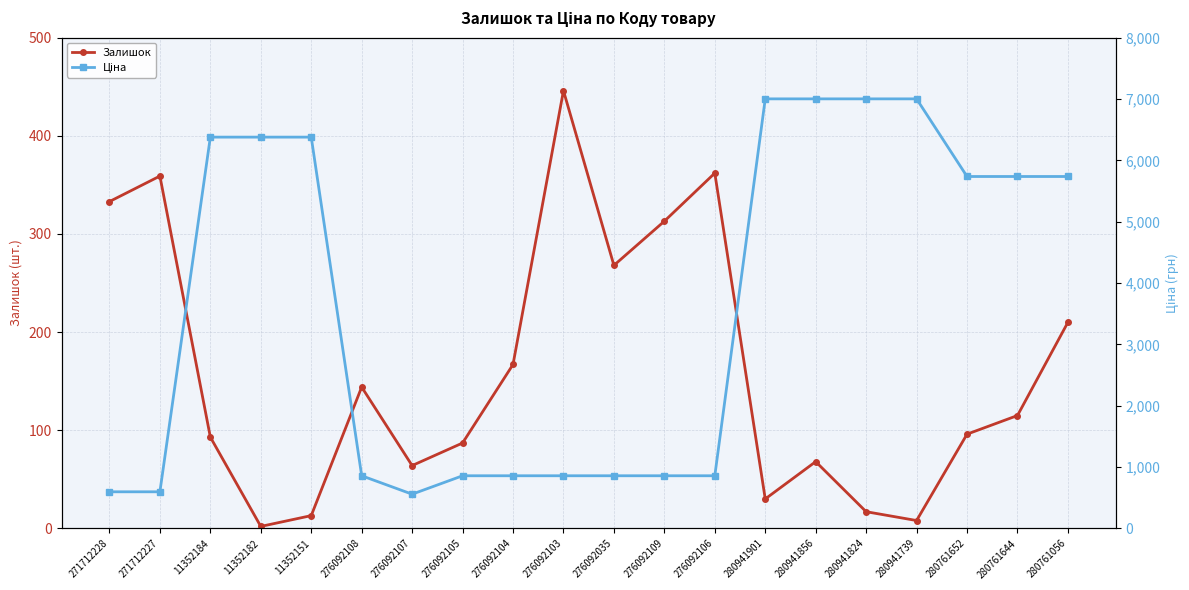

True or false: Ціна and Залишок cross at least once.

False